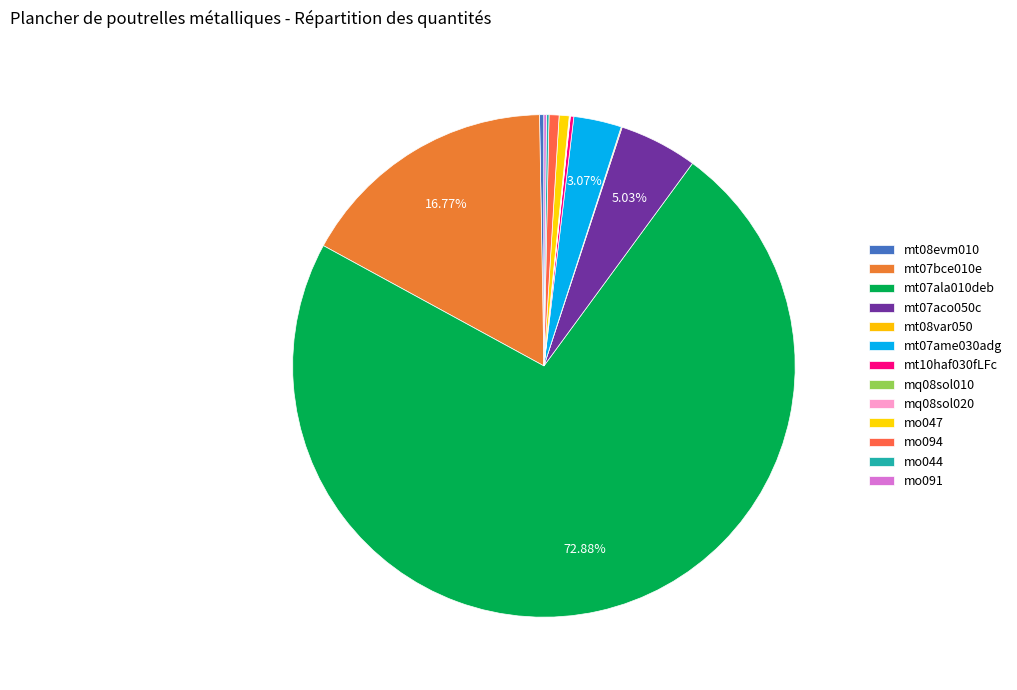

What percentage is NOT represented by mo047?

99.4%